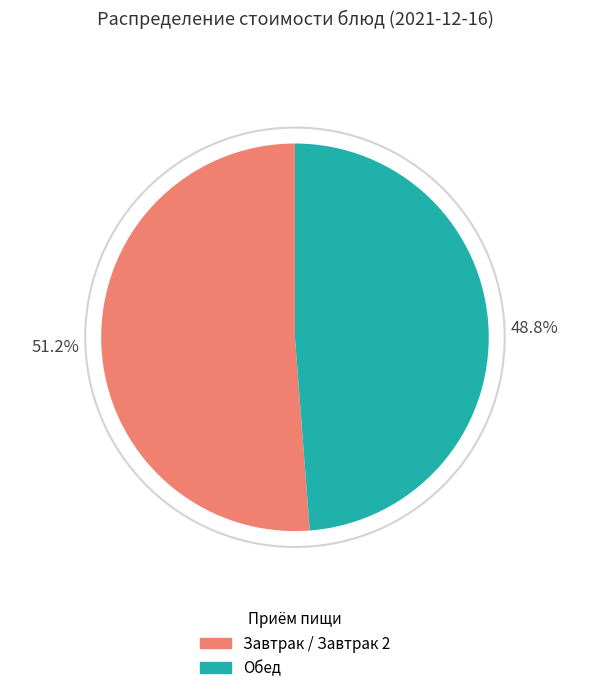

Is there any slice that represents more than half of the pie?

Yes